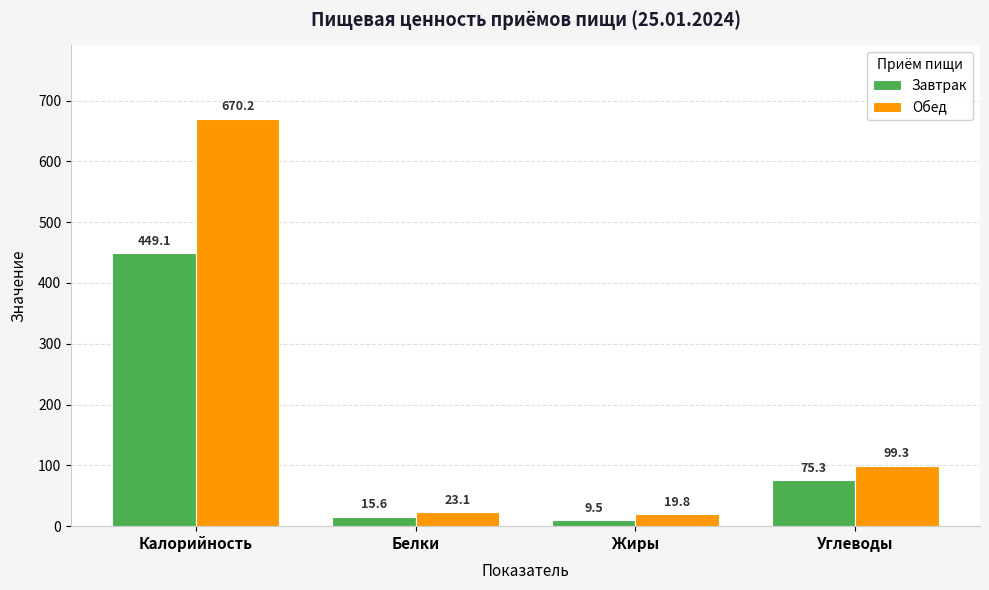

What is the average value of the Обед series?

203.1